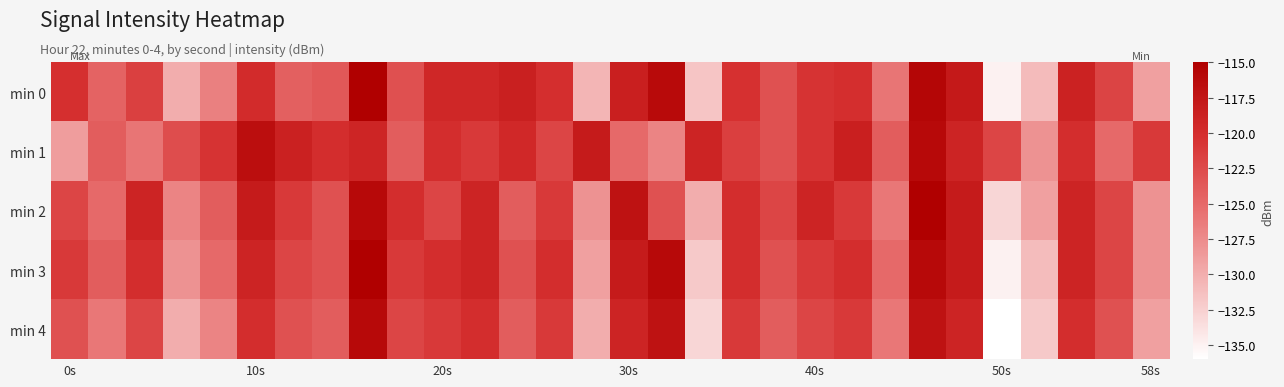

Reading right to left, what are all the values shown in this chart?

min 0: -129.0	-122.0	-118.8	-131.0	-135.0	-117.8	-115.7	-125.8	-120.1	-120.5	-123.0	-120.3	-131.7	-116.2	-118.5	-130.6	-120.1	-118.6	-119.4	-119.4	-122.9	-115.1	-123.6	-124.2	-119.8	-126.7	-129.9	-121.6	-124.5	-120.2
min 1: -121.0	-125.0	-120.0	-128.0	-122.0	-119.0	-116.0	-124.0	-118.5	-120.5	-123.0	-121.5	-119.0	-127.0	-125.0	-118.0	-122.0	-119.5	-121.0	-120.0	-124.0	-119.1	-120.0	-118.7	-116.6	-120.5	-122.7	-125.8	-124.0	-128.8
min 2: -128.0	-122.0	-119.0	-129.0	-133.0	-118.0	-115.0	-126.0	-121.0	-119.0	-122.0	-120.0	-130.0	-123.0	-117.0	-128.0	-121.0	-124.0	-119.0	-122.0	-120.0	-116.0	-123.0	-121.0	-118.0	-124.0	-127.0	-119.0	-125.0	-122.0
min 3: -128.0	-122.0	-119.0	-131.0	-135.0	-118.0	-116.0	-125.0	-120.0	-121.0	-123.0	-120.0	-132.0	-116.0	-118.0	-129.0	-120.0	-123.0	-119.0	-120.0	-121.0	-115.0	-123.0	-122.0	-119.0	-125.0	-128.0	-120.0	-124.0	-121.0
min 4: -129.0	-123.0	-120.0	-132.0	-136.0	-119.0	-117.0	-126.0	-121.0	-122.0	-124.0	-121.0	-133.0	-117.0	-119.0	-130.0	-121.0	-124.0	-120.0	-121.0	-122.0	-116.0	-124.0	-123.0	-120.0	-127.0	-130.0	-122.0	-126.0	-123.0